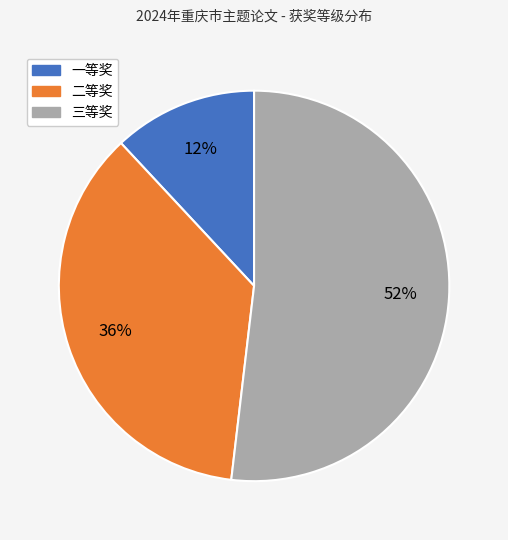

Rank the categories by value from highest to lowest.

三等奖, 二等奖, 一等奖